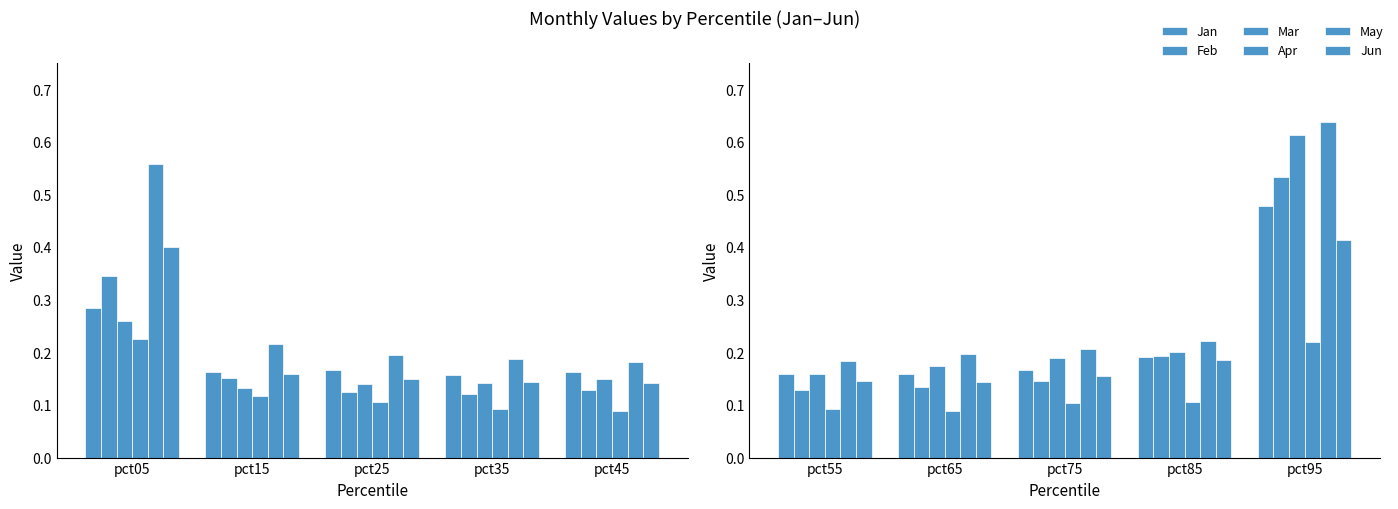

What is the difference between the maximum and second lowest values in the Jan series?

0.3